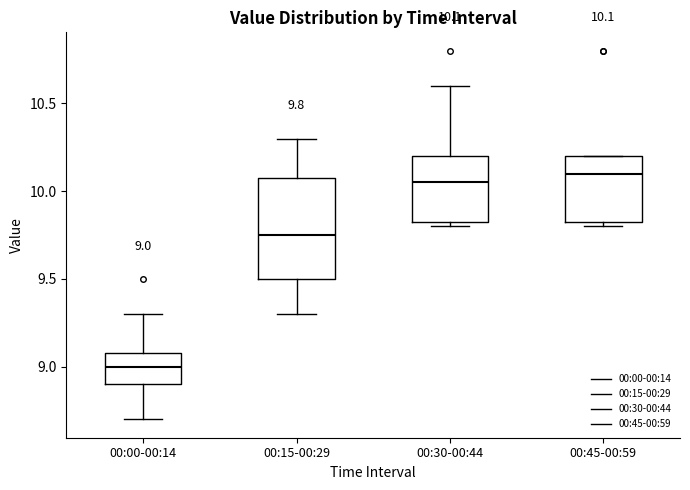

Which box has the lowest median line?

00:00-00:14